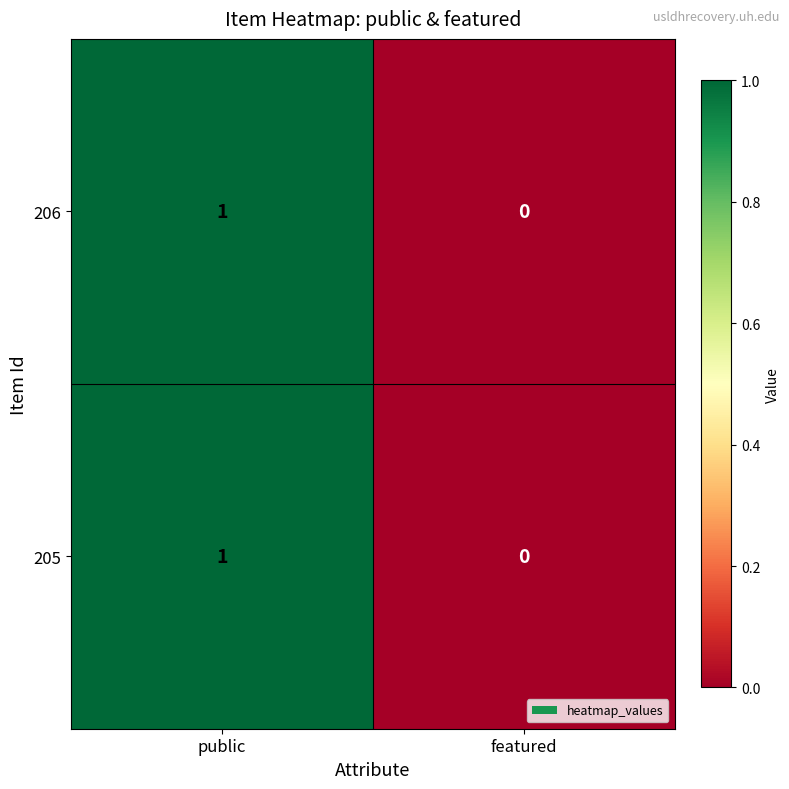

Which label corresponds to the smallest value in the chart?

featured